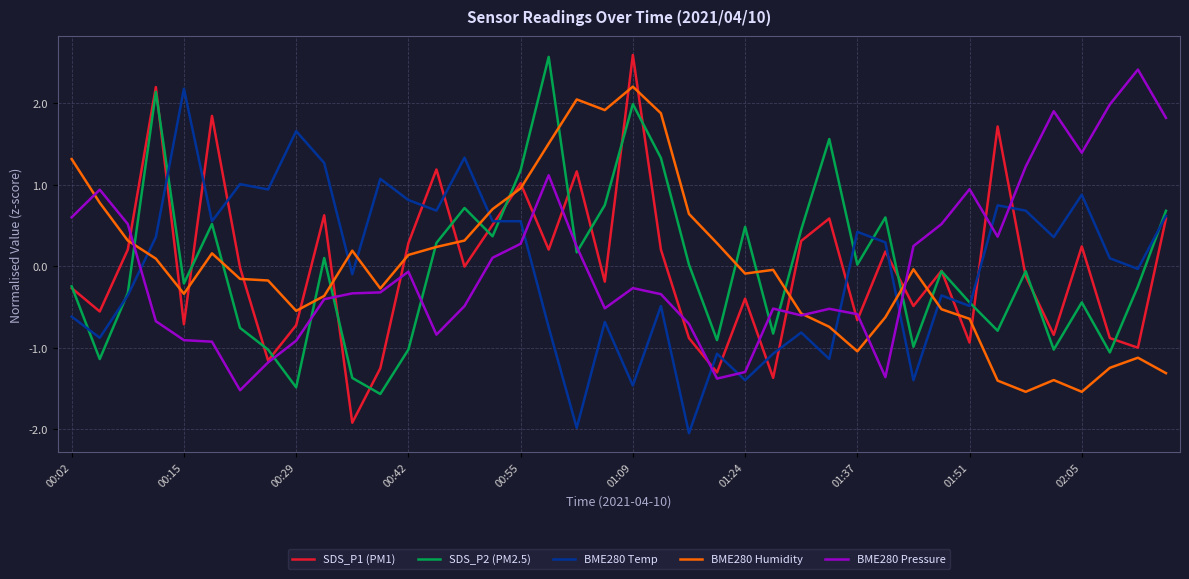

After their last crossing, which series has the higher values: SDS_P1 (PM1) or BME280 Humidity?

SDS_P1 (PM1)